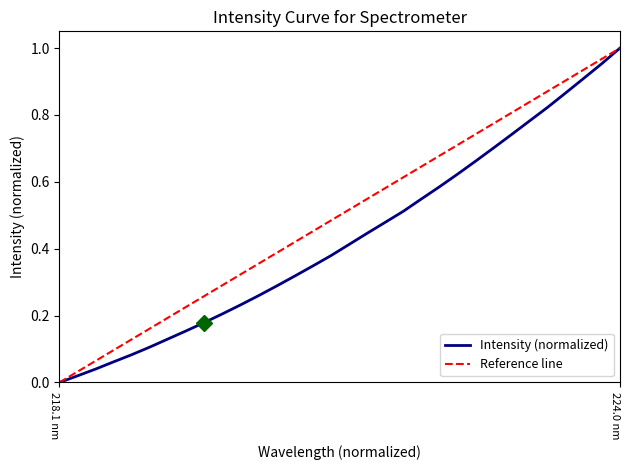

What is the difference between the values at 220.5444 and 219.2067?

0.2